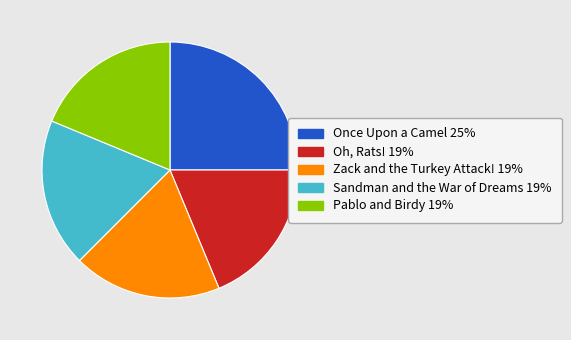

Is it true that Once Upon a Camel is 12% of the pie?

False